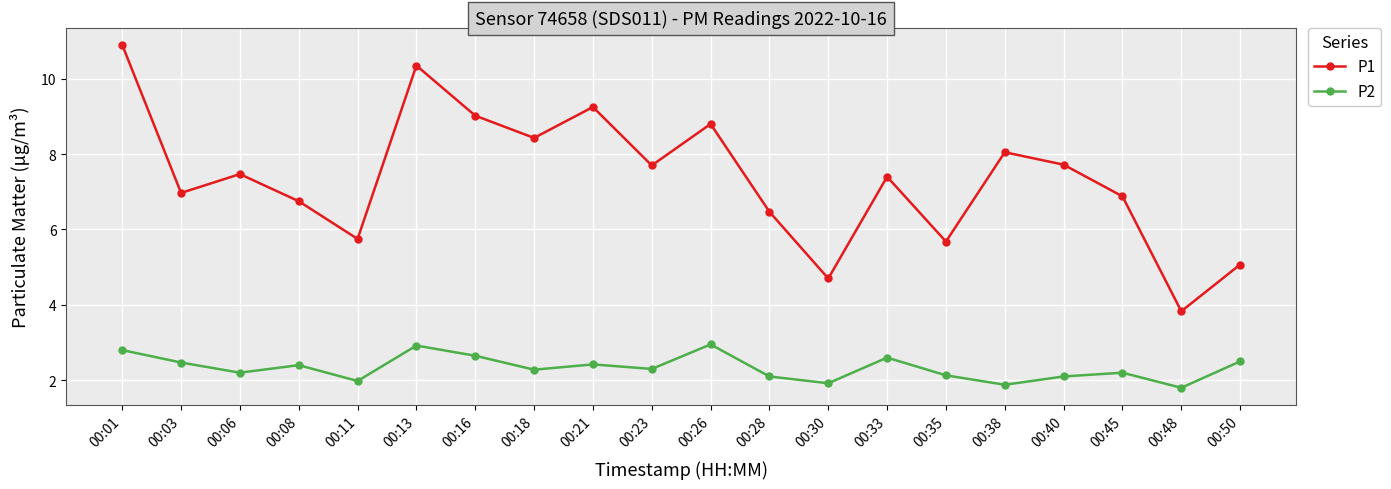

Rank the series by their average value, from highest to lowest.

P1, P2